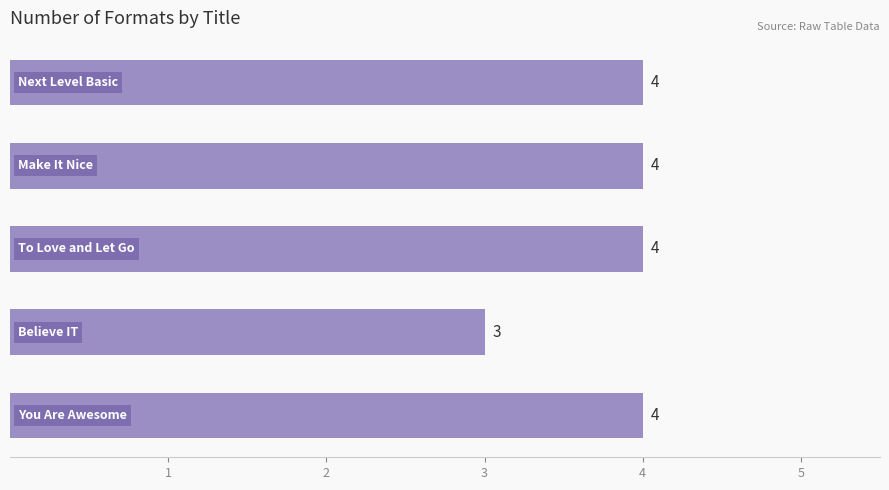

What is the sum of all values?

19